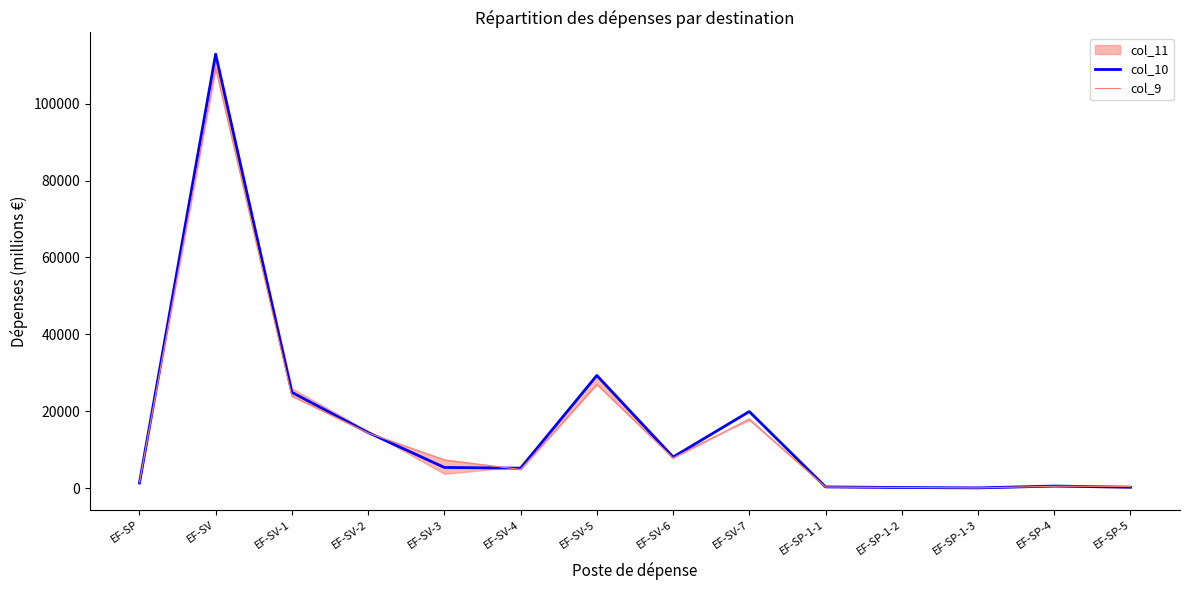

After their last crossing, which series has the higher values: col_9 or col_10?

col_9